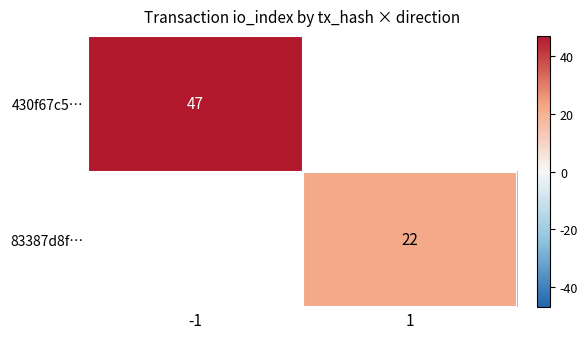

Is it true that 430f67c5… equals 47 at -1?

True